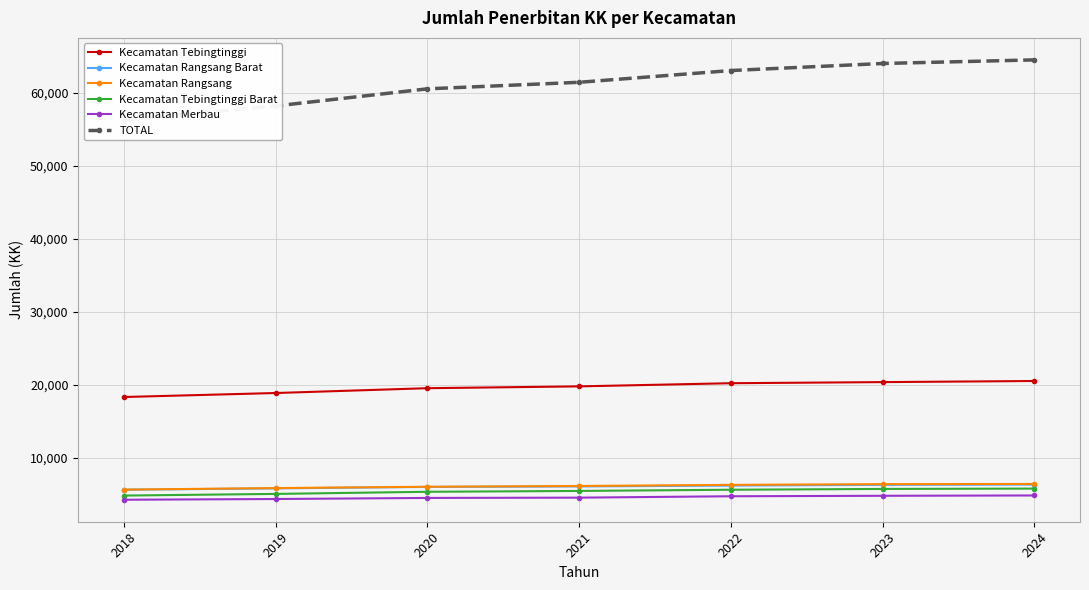

What is the difference between the maximum and minimum values in the Kecamatan Rangsang Barat series?

707